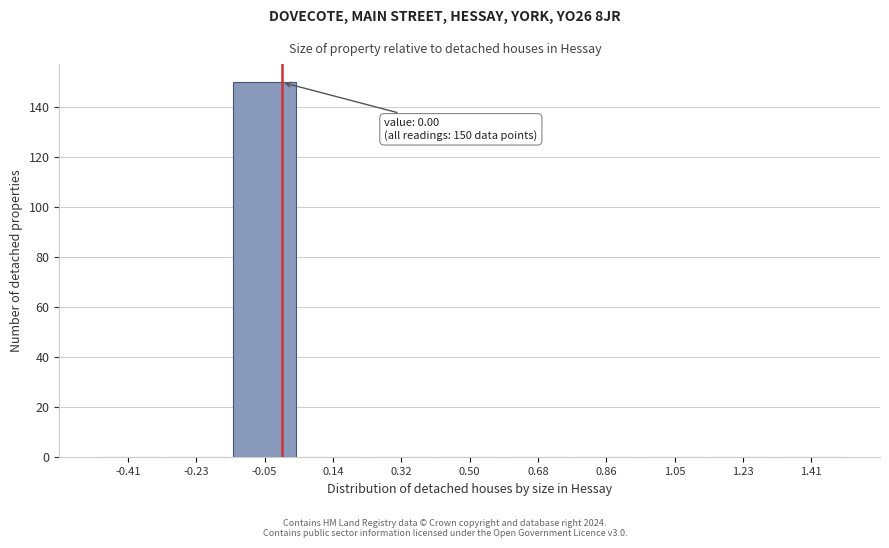

Over which range of the x-axis is the bar tallest?

-0.14 to 0.04